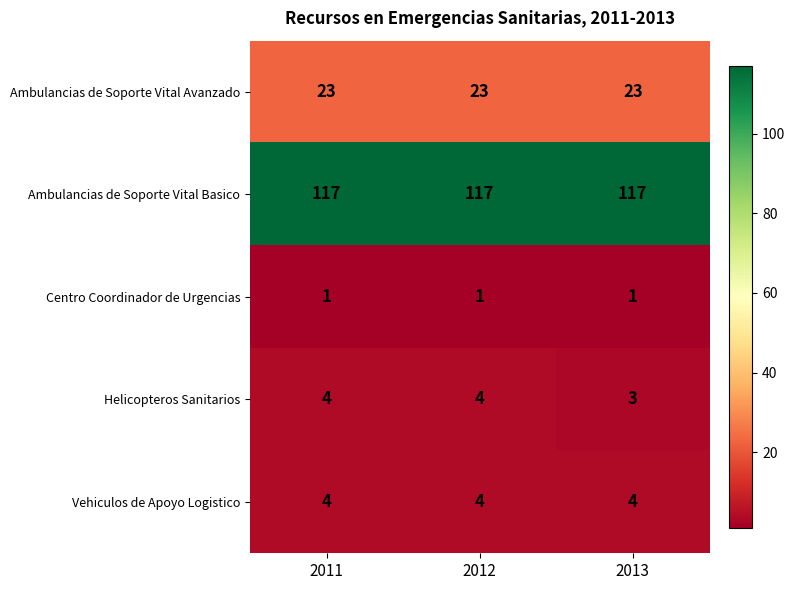

Reading left to right, transcribe all the data shown in this chart.

Ambulancias de Soporte Vital Avanzado: 2011=23	2012=23	2013=23
Ambulancias de Soporte Vital Basico: 2011=117	2012=117	2013=117
Centro Coordinador de Urgencias: 2011=1	2012=1	2013=1
Helicopteros Sanitarios: 2011=4	2012=4	2013=3
Vehiculos de Apoyo Logistico: 2011=4	2012=4	2013=4